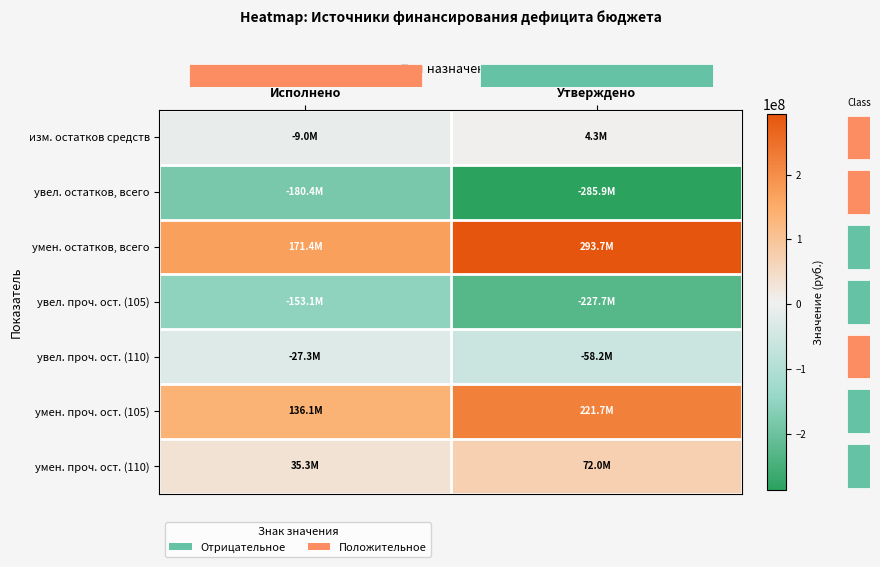

What is the greatest value displayed?

293707108.1